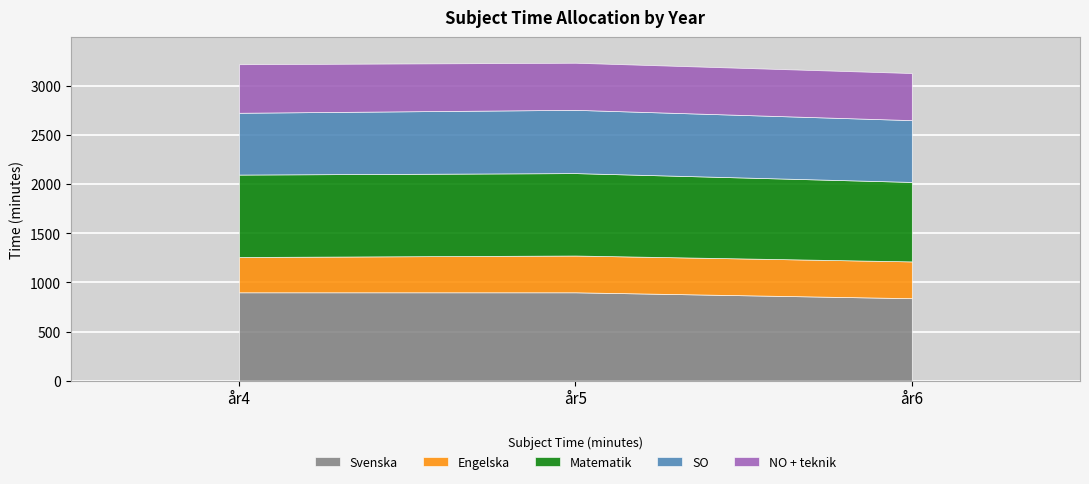

Between år5 and år4, which is larger?

år5